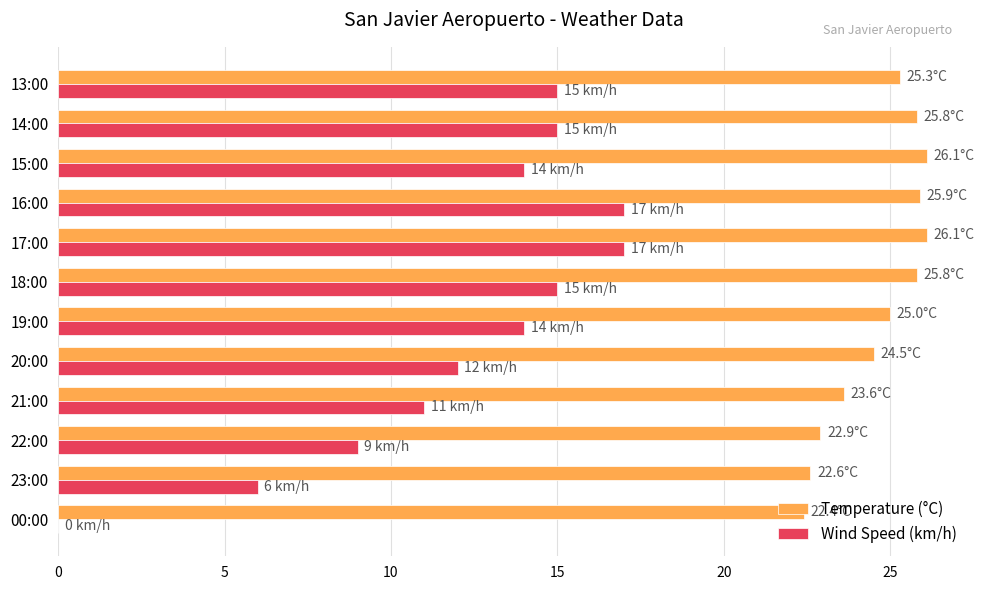

What is the sum of all Temperature (°C) values?

296.0